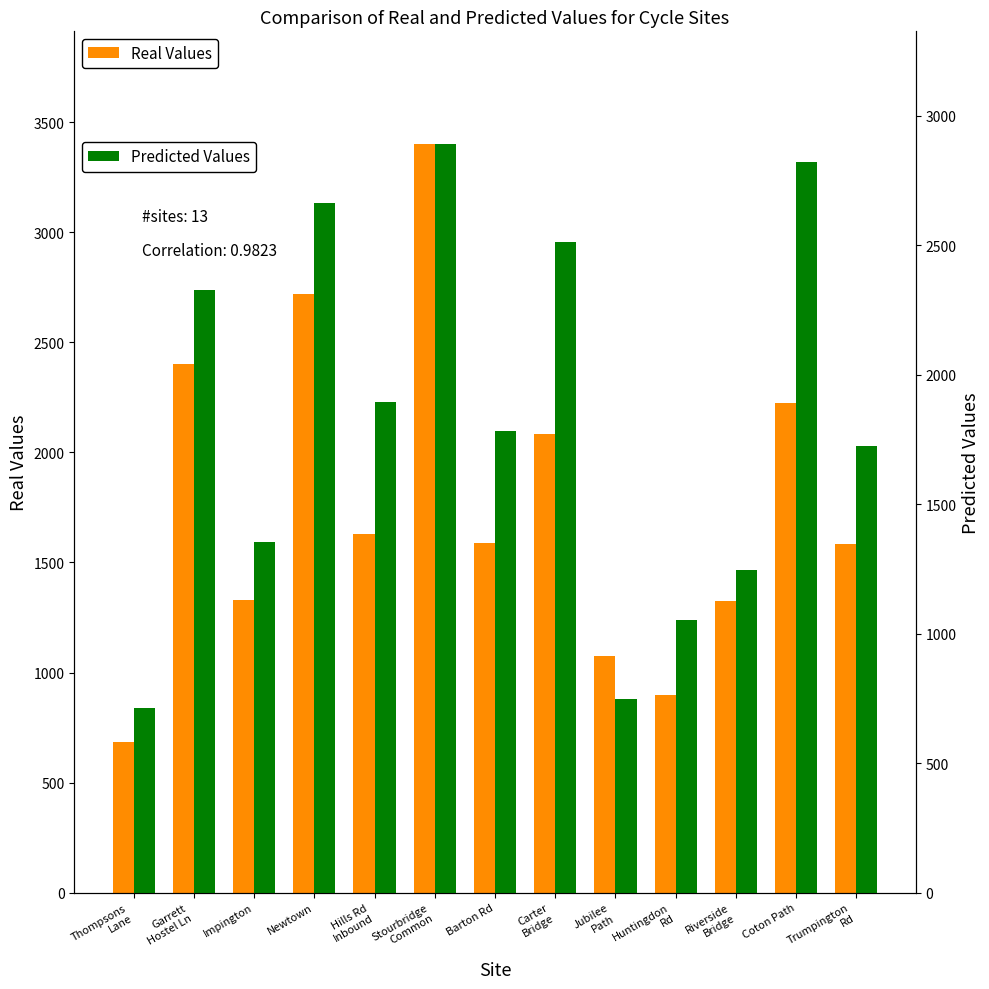

What is the difference between the Real Values values at Riverside
Bridge and Huntingdon
Rd?

426.0